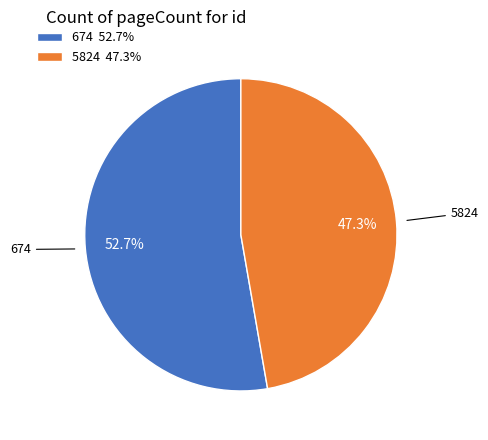

Is it true that 5824 is 47% of the pie?

True